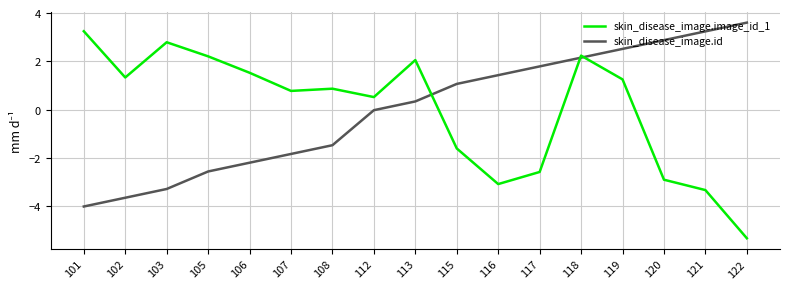

What are all the series names shown in the legend?

skin_disease_image.image_id_1, skin_disease_image.id